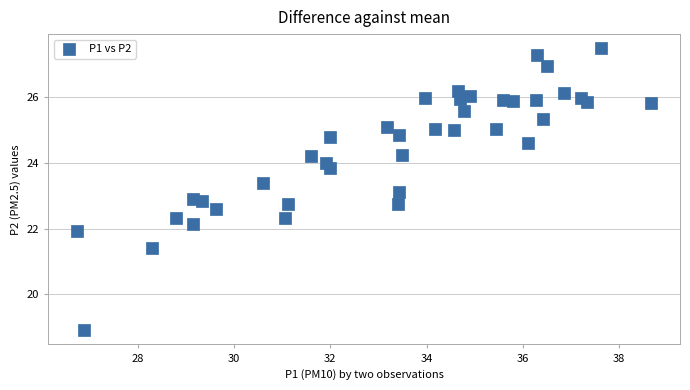

What is the range of Y values (max minus min)?

8.6